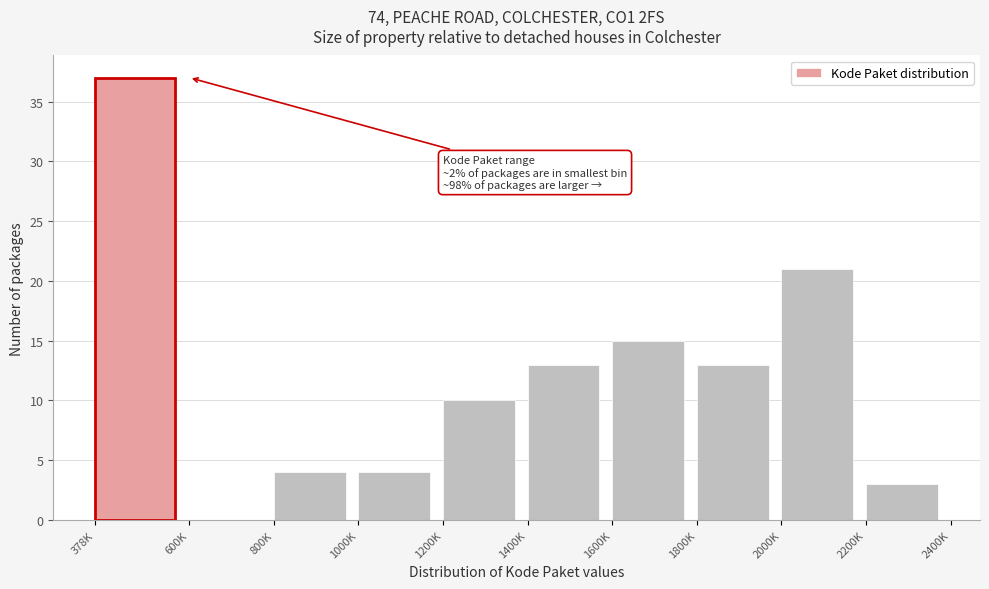

Reading left to right, list all the values displayed in this chart.

378K=37	600K=0	800K=4	1000K=4	1200K=10	1400K=13	1600K=15	1800K=13	2000K=21	2200K=3